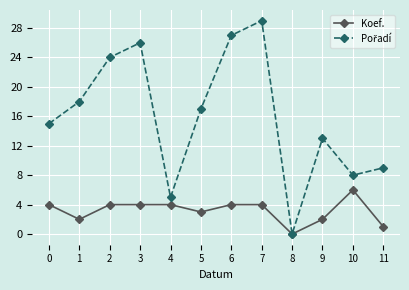

At which category is the sum across all series the highest?

7